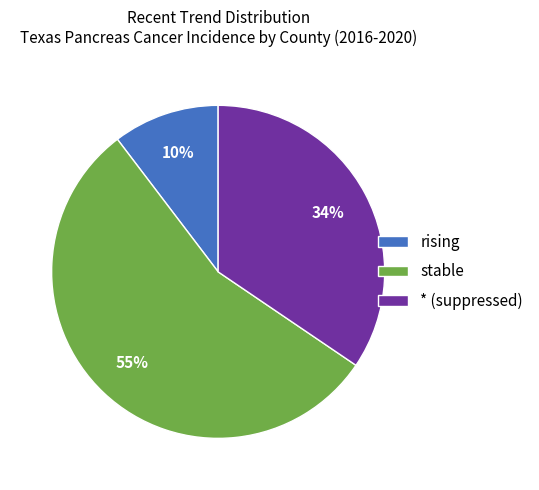

What is the smallest slice in the pie chart?

rising